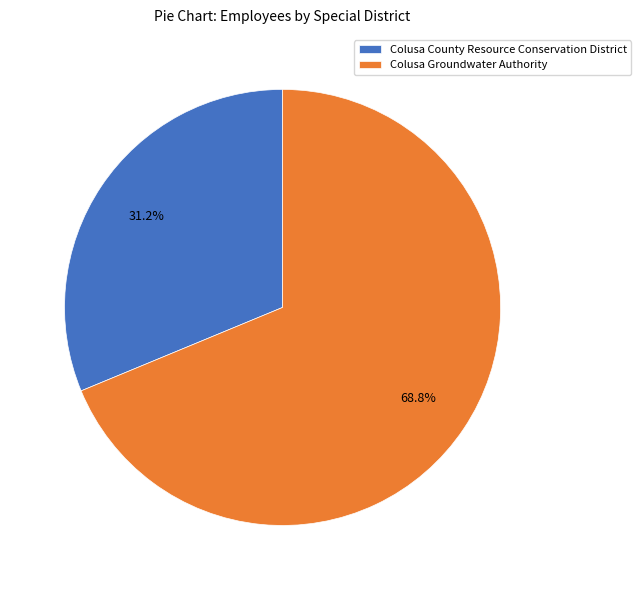

To the nearest percent, what portion does Colusa Groundwater Authority represent?

69%